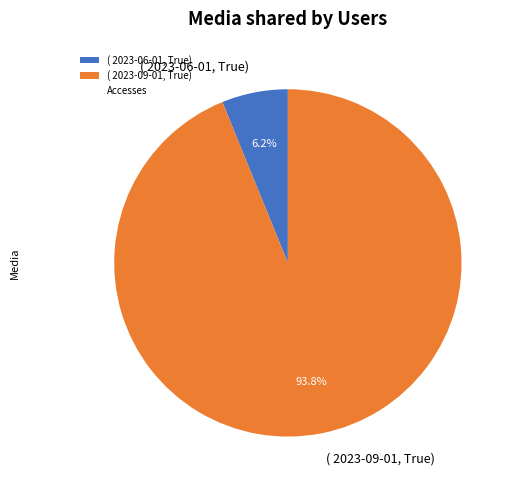

Does ( 2023-06-01, True) represent more than half of the total?

No